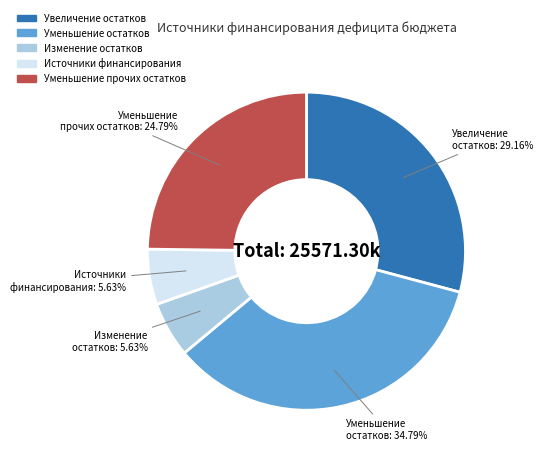

Does any single category account for the majority?

No